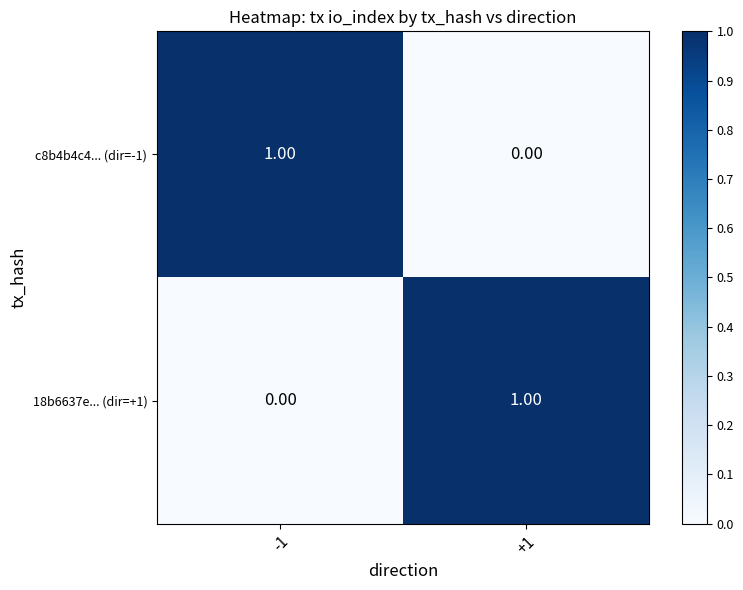

Rank the categories by 18b6637e... (dir=+1) value from highest to lowest.

+1, -1